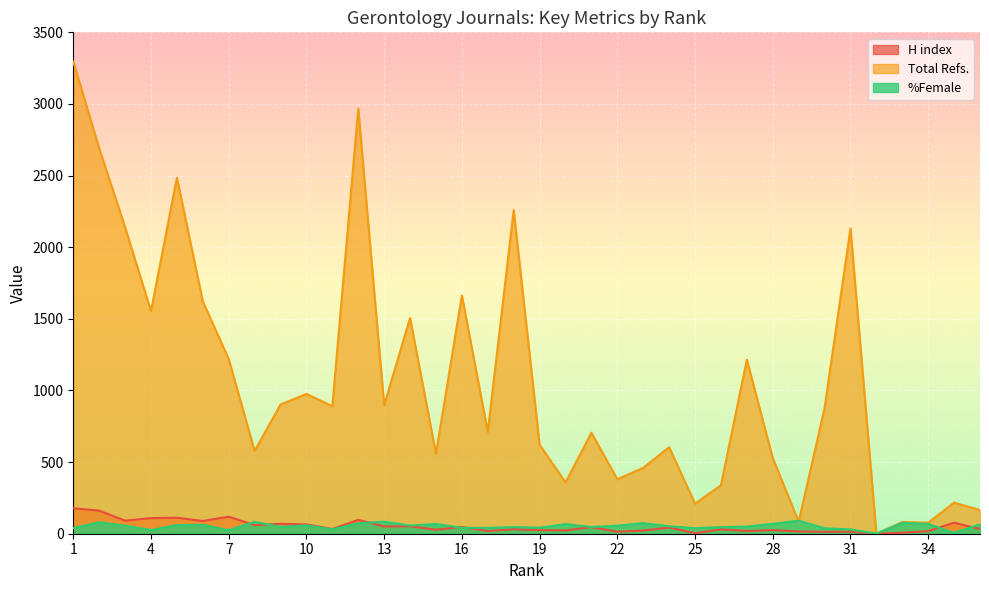

What is the difference between the highest and lowest values at 28?

503